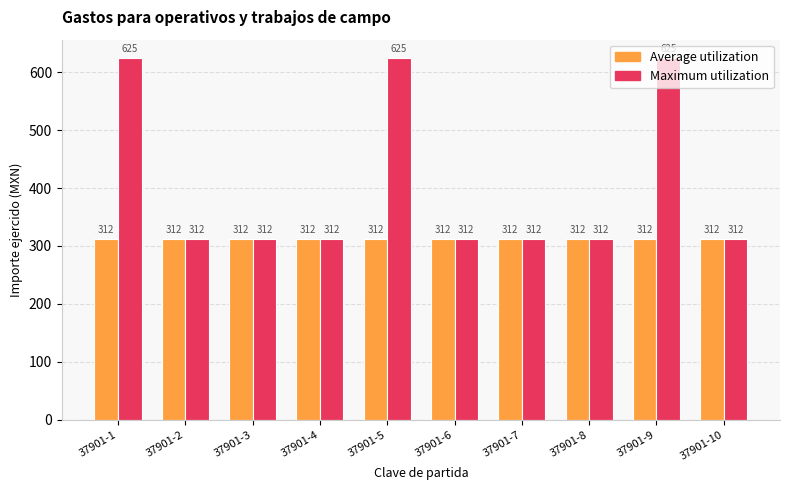

The value of Average utilization at 37901-4 is 312.5. True or false?

True